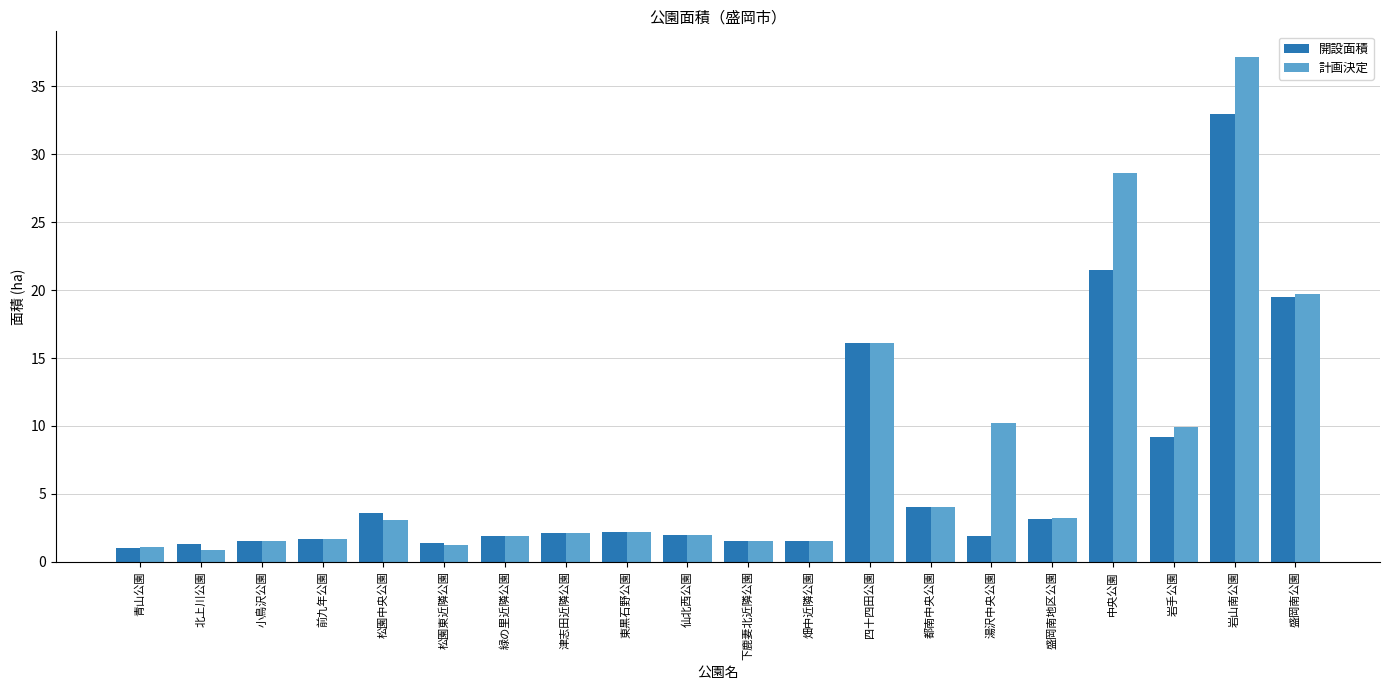

What is the total value across all series at 前九年公園?

3.4